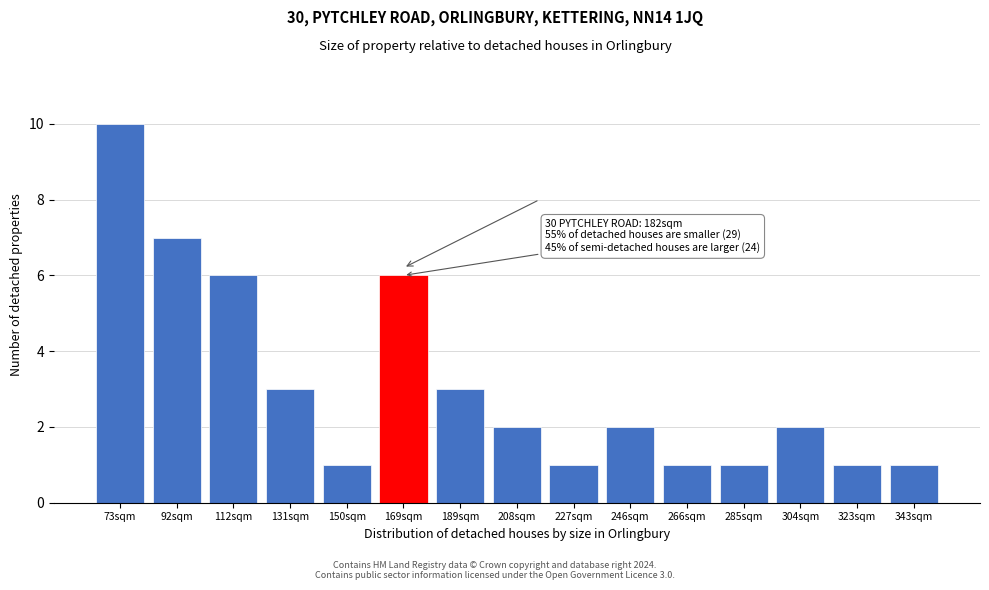

Reading left to right, what are all the values shown in this chart?

10	7	6	3	1	6	3	2	1	2	1	1	2	1	1